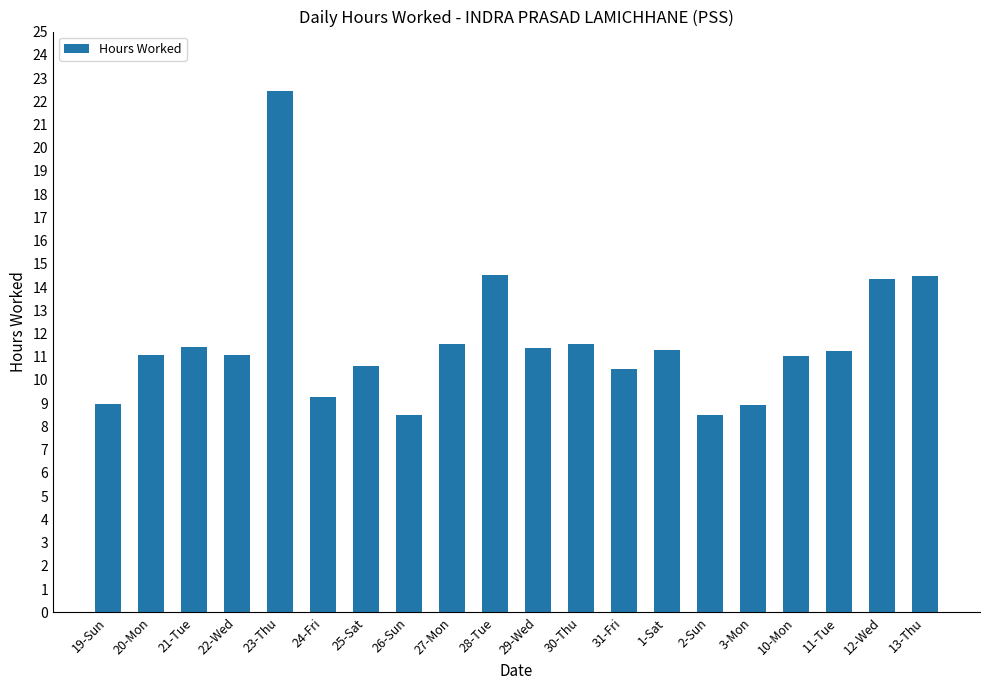

What is the minimum value shown in the chart?

8.5